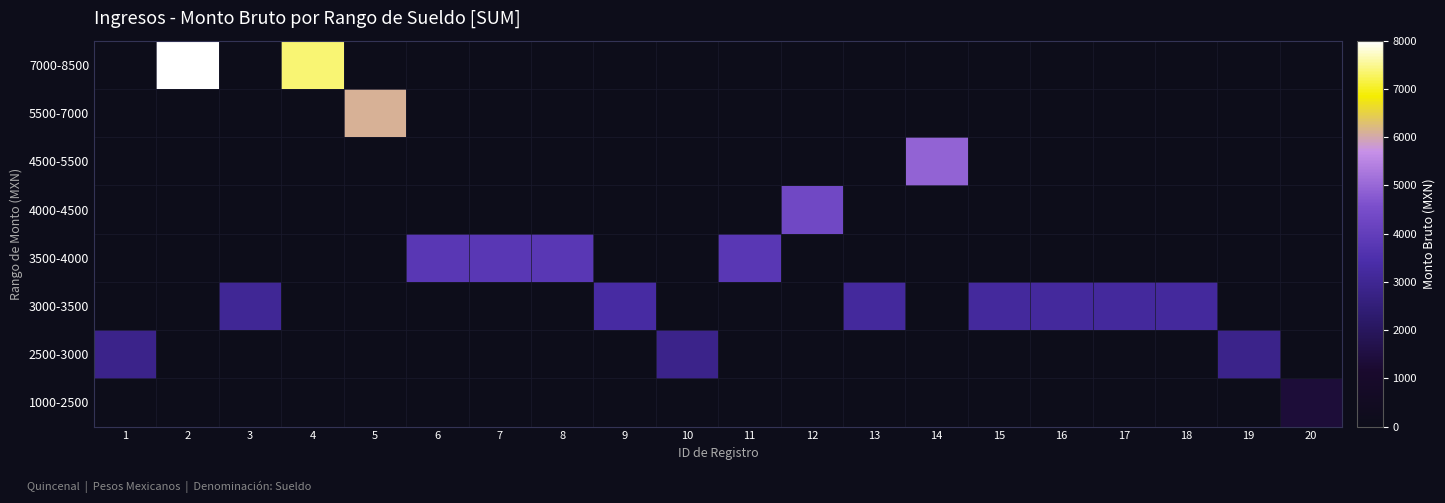

Reading left to right, what are all the values shown in this chart?

7000-8500: 1=0.0	2=7997.1	3=0.0	4=7361.3	5=0.0	6=0.0	7=0.0	8=0.0	9=0.0	10=0.0	11=0.0	12=0.0	13=0.0	14=0.0	15=0.0	16=0.0	17=0.0	18=0.0	19=0.0	20=0.0
5500-7000: 1=0.0	2=0.0	3=0.0	4=0.0	5=6111.2	6=0.0	7=0.0	8=0.0	9=0.0	10=0.0	11=0.0	12=0.0	13=0.0	14=0.0	15=0.0	16=0.0	17=0.0	18=0.0	19=0.0	20=0.0
4500-5500: 1=0.0	2=0.0	3=0.0	4=0.0	5=0.0	6=0.0	7=0.0	8=0.0	9=0.0	10=0.0	11=0.0	12=0.0	13=0.0	14=4907.1	15=0.0	16=0.0	17=0.0	18=0.0	19=0.0	20=0.0
4000-4500: 1=0.0	2=0.0	3=0.0	4=0.0	5=0.0	6=0.0	7=0.0	8=0.0	9=0.0	10=0.0	11=0.0	12=4336.7	13=0.0	14=0.0	15=0.0	16=0.0	17=0.0	18=0.0	19=0.0	20=0.0
3500-4000: 1=0.0	2=0.0	3=0.0	4=0.0	5=0.0	6=3775.6	7=3775.6	8=3775.6	9=0.0	10=0.0	11=3775.6	12=0.0	13=0.0	14=0.0	15=0.0	16=0.0	17=0.0	18=0.0	19=0.0	20=0.0
3000-3500: 1=0.0	2=0.0	3=3051.5	4=0.0	5=0.0	6=0.0	7=0.0	8=0.0	9=3298.7	10=0.0	11=0.0	12=0.0	13=3186.4	14=0.0	15=3186.4	16=3186.4	17=3186.4	18=3186.4	19=0.0	20=0.0
2500-3000: 1=2827.1	2=0.0	3=0.0	4=0.0	5=0.0	6=0.0	7=0.0	8=0.0	9=0.0	10=2827.1	11=0.0	12=0.0	13=0.0	14=0.0	15=0.0	16=0.0	17=0.0	18=0.0	19=2827.1	20=0.0
1000-2500: 1=0.0	2=0.0	3=0.0	4=0.0	5=0.0	6=0.0	7=0.0	8=0.0	9=0.0	10=0.0	11=0.0	12=0.0	13=0.0	14=0.0	15=0.0	16=0.0	17=0.0	18=0.0	19=0.0	20=1373.0